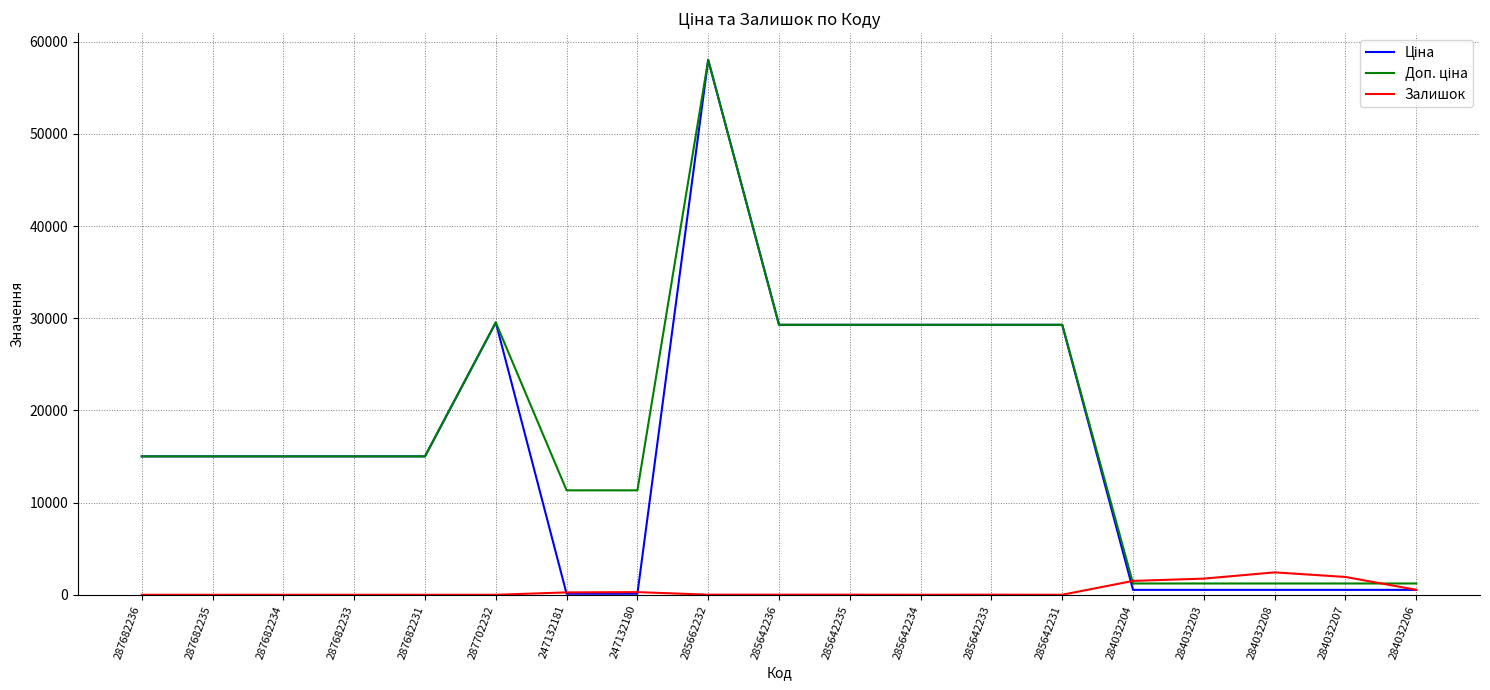

What is the maximum value for Залишок?

2433.0